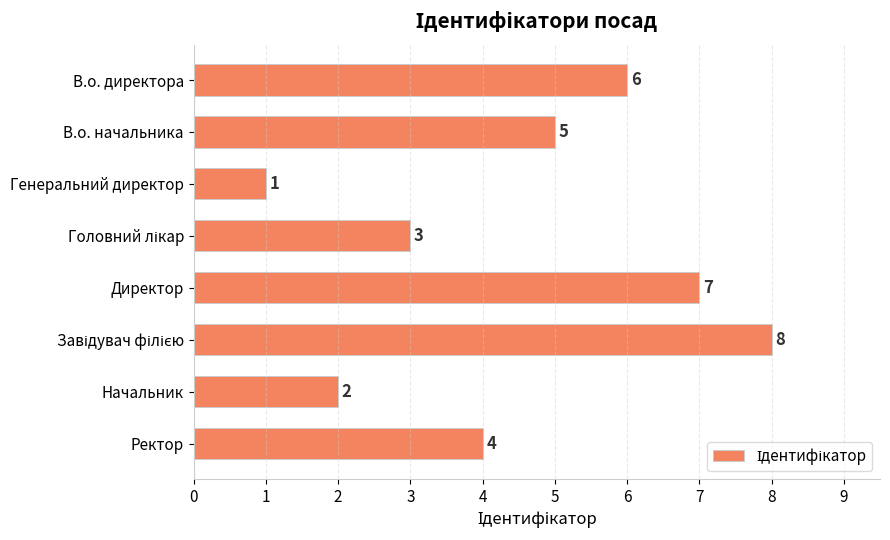

What is the difference between the maximum and minimum values?

7